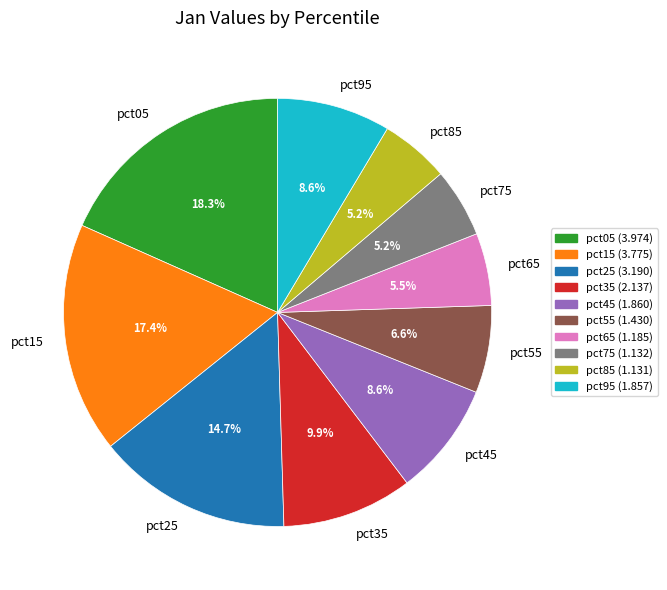

To the nearest percent, what is the combined percentage of pct15 and pct65?

23%